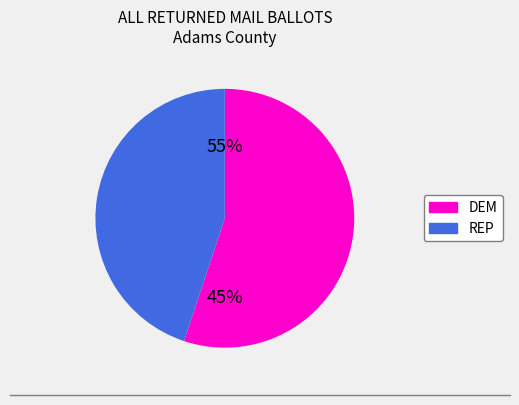

To the nearest percent, what percentage of the pie is DEM?

55%